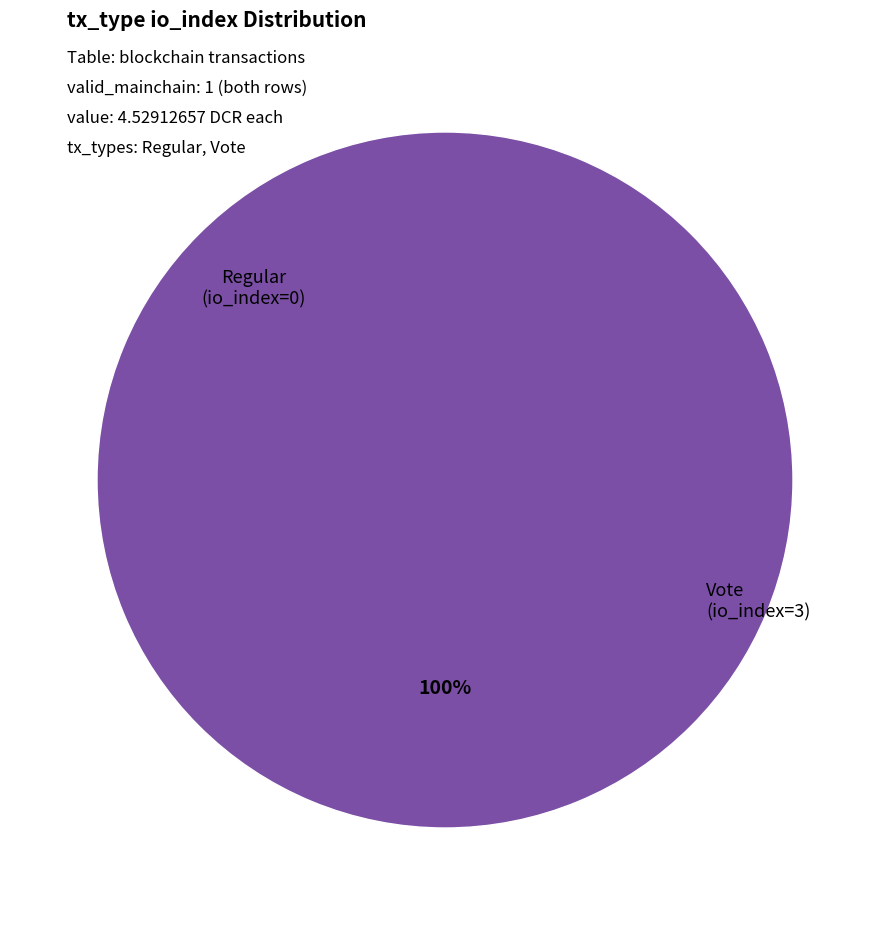

Between Vote (io_index=3) and Regular (io_index=0), which is larger?

Vote (io_index=3)